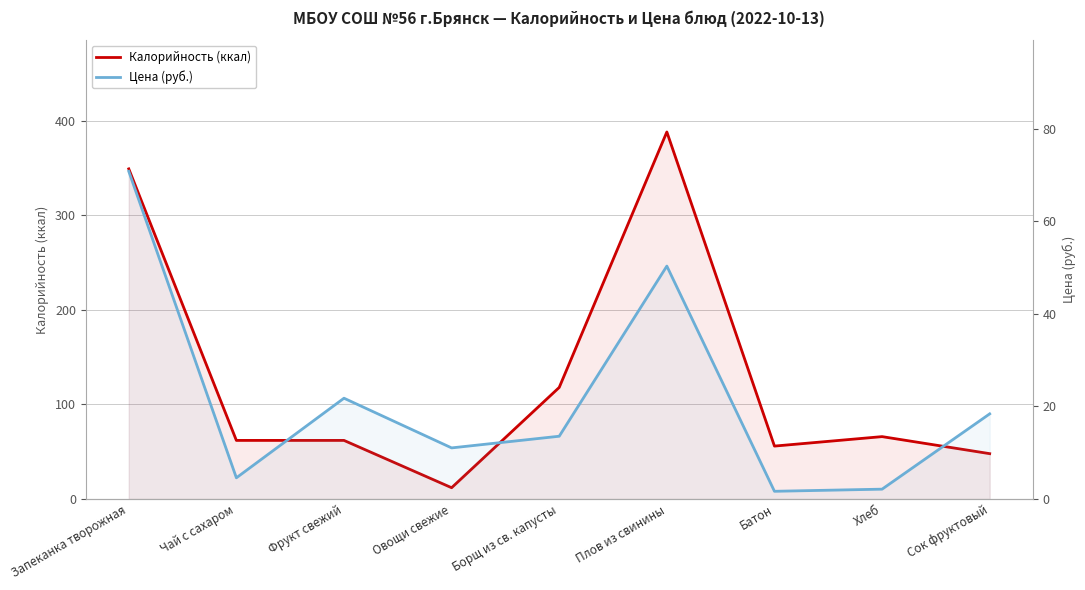

Reading left to right, what are all the values shown in this chart?

Калорийность (ккал): 349.0	62.0	62.0	12.0	118.0	388.0	56.0	66.0	48.0
Цена (руб.): 70.8	4.6	21.8	11.1	13.6	50.3	1.7	2.1	18.4